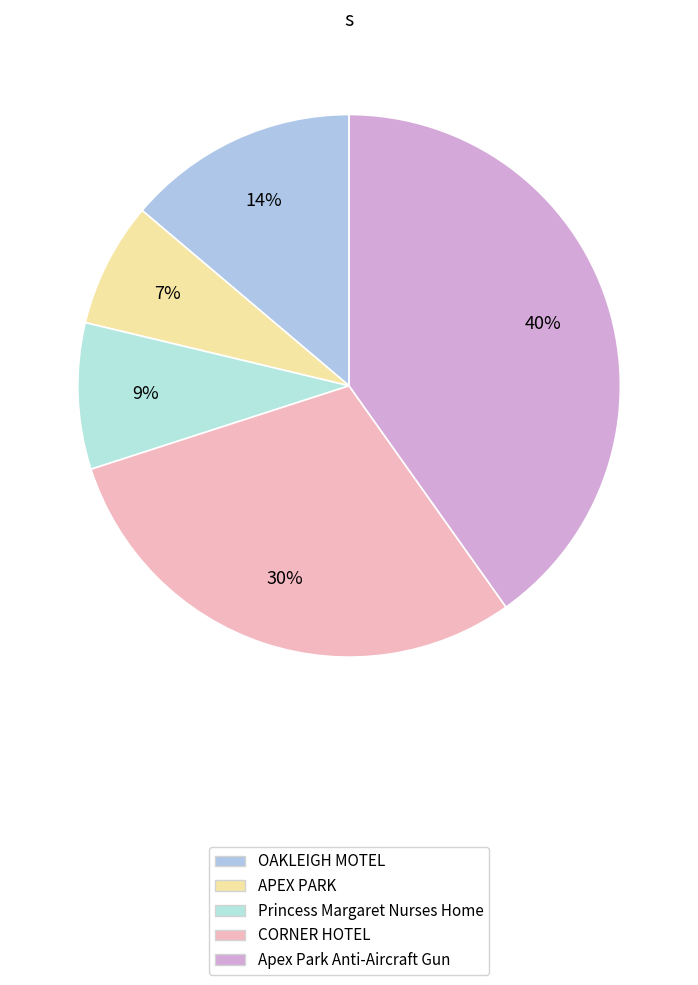

What percentage is the Princess Margaret Nurses Home slice, to the nearest percent?

9%